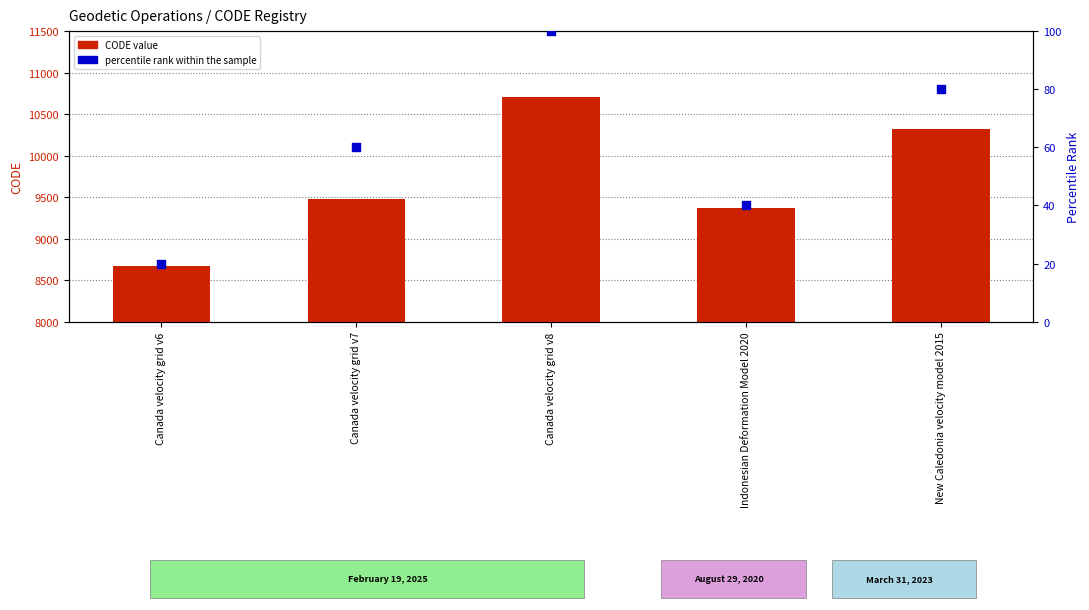

Is the value of percentile rank within the sample at Indonesian Deformation Model 2020 greater than the value of CODE value at Canada velocity grid v8?

No